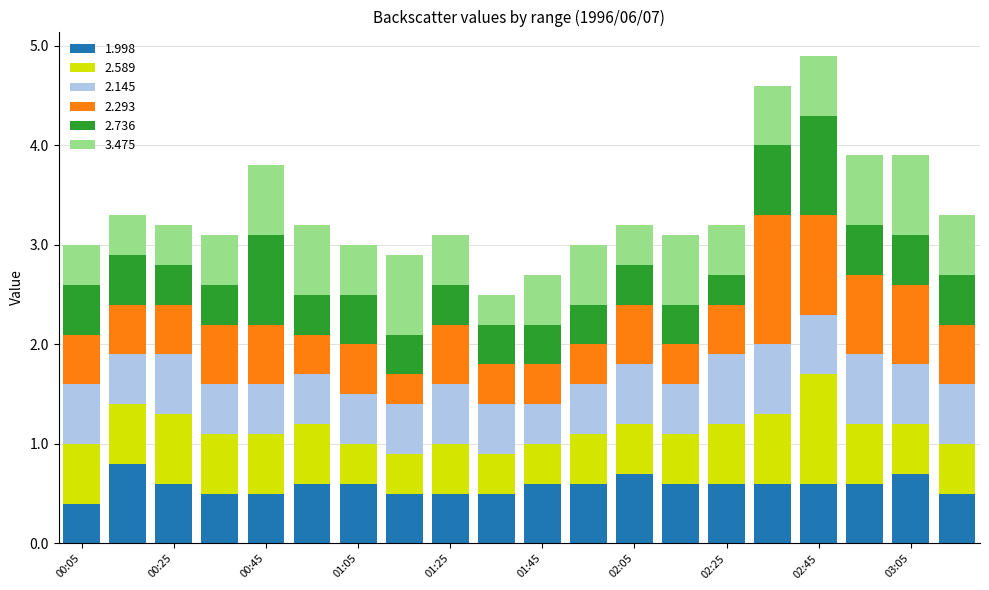

What is the difference between the maximum and minimum values in the 1.998 series?

0.4